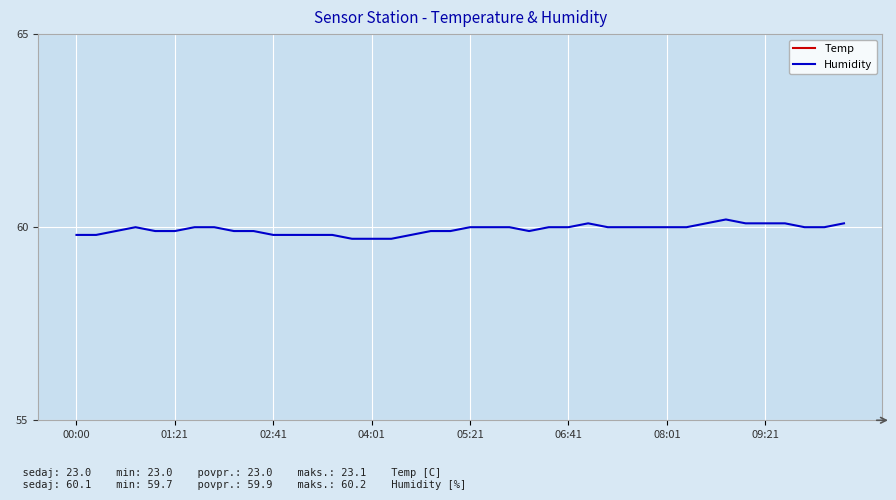

Is it true that Humidity equals 59.8 at 00:00?

True